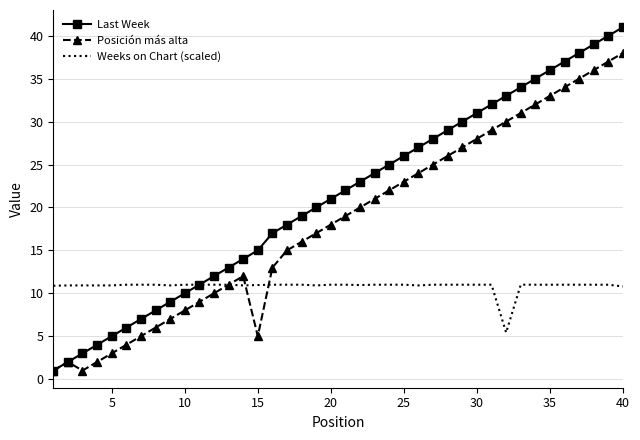

Rank the series by their maximum value, from lowest to highest.

Weeks on Chart (scaled), Posición más alta, Last Week